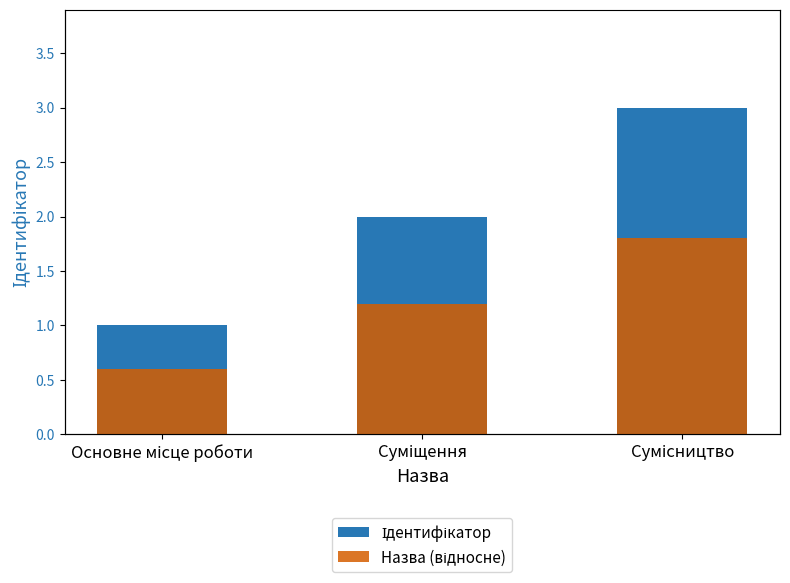

Which series has the widest spread of values?

Ідентифікатор